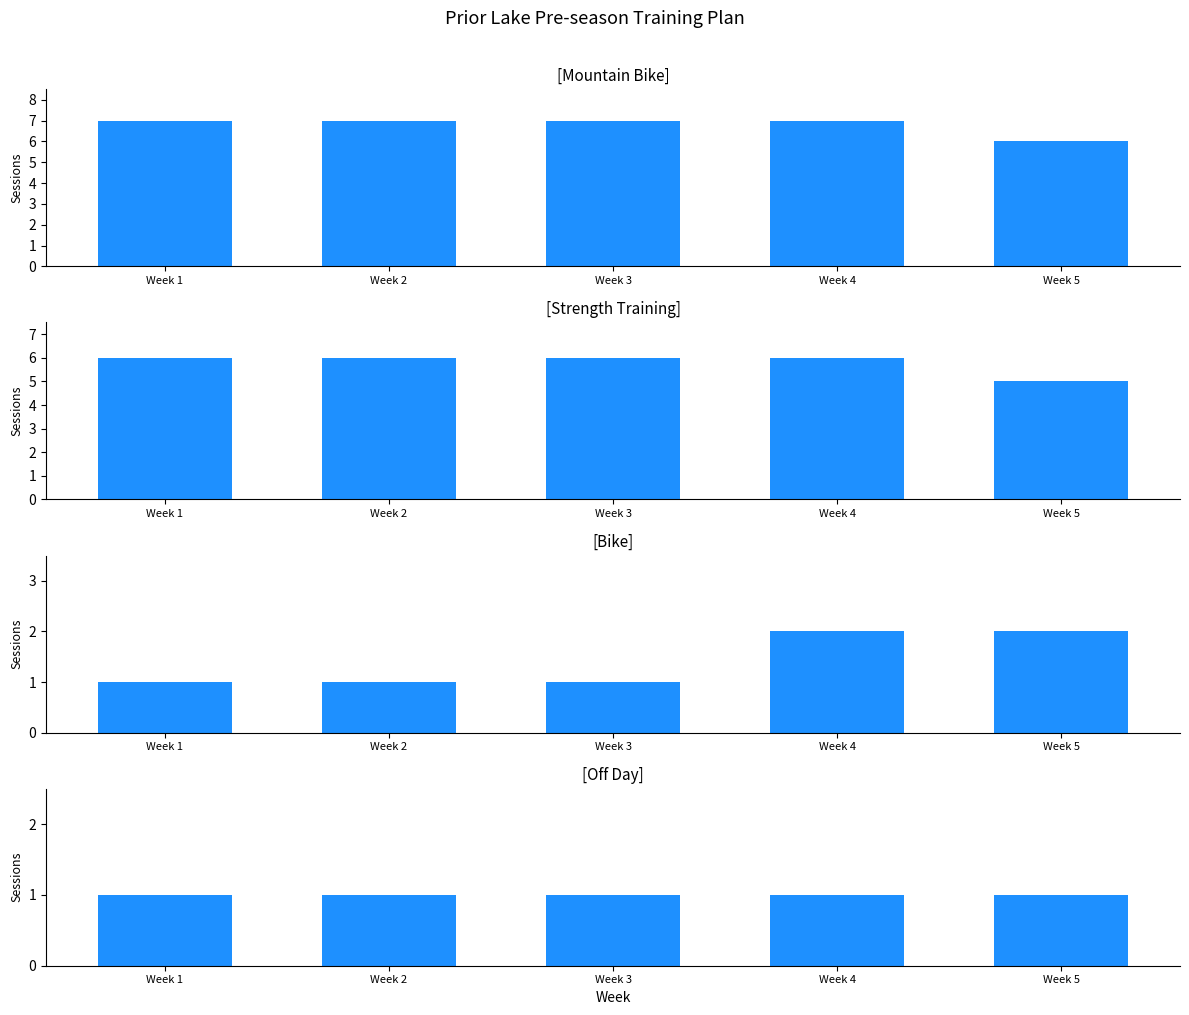

What is the maximum value shown in the chart?

7